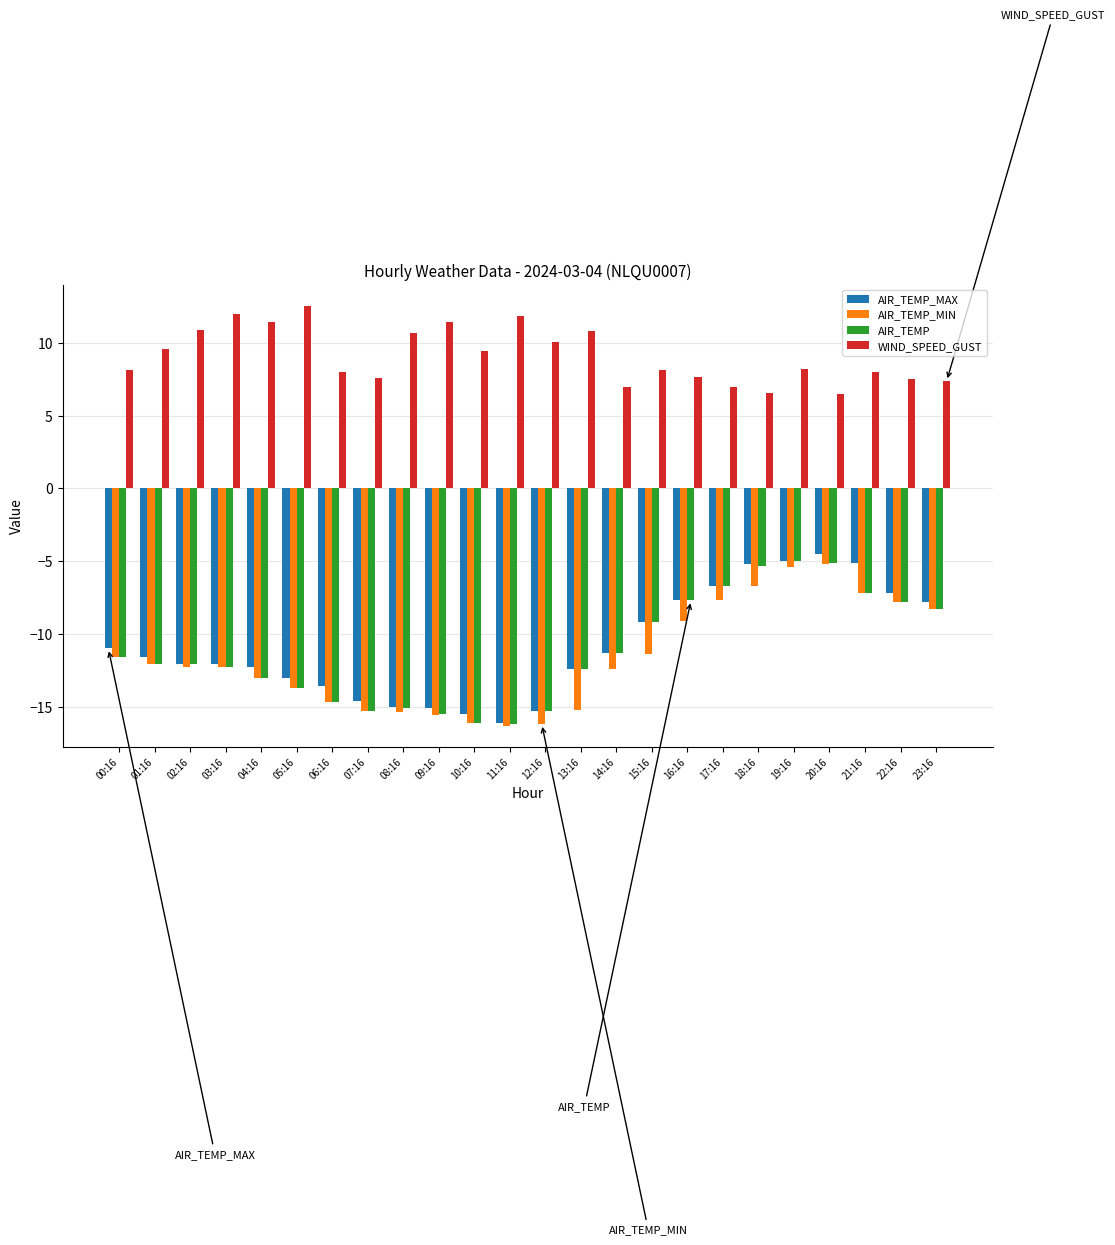

What is the value of the WIND_SPEED_GUST bar at the 17th from the left?

7.7